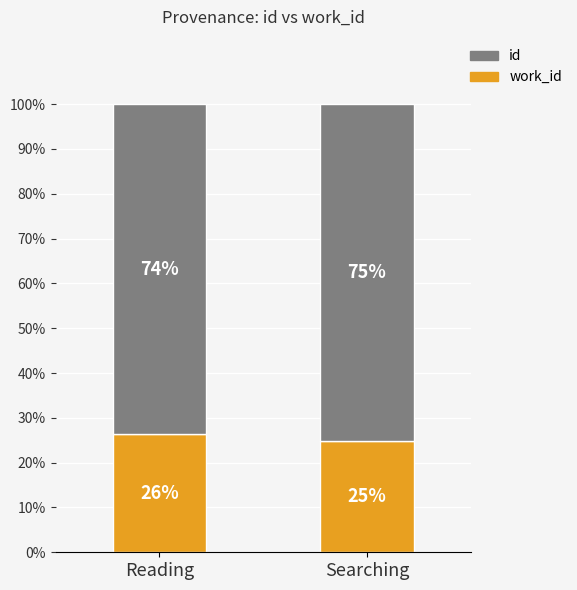

What is the total value across all series at Searching?

100.0